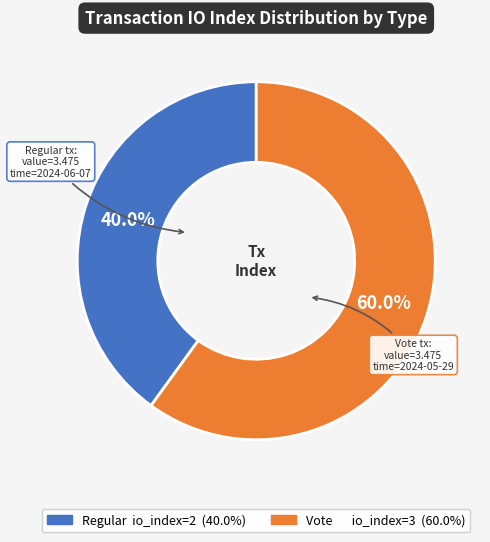

To the nearest percent, what is the average slice percentage?

50%